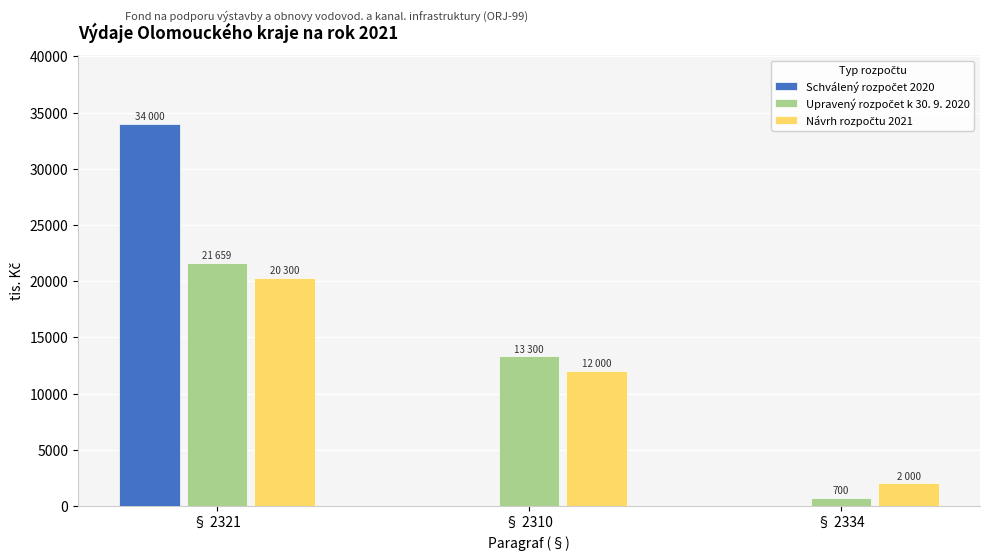

At which category is the sum across all series the highest?

§ 2321